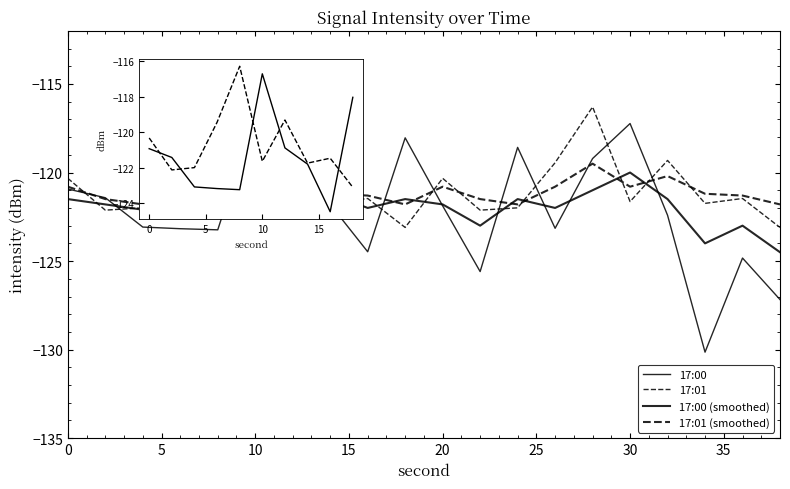

What is the sum of the 17:01 (smoothed) values at 8 and 38?

-241.3